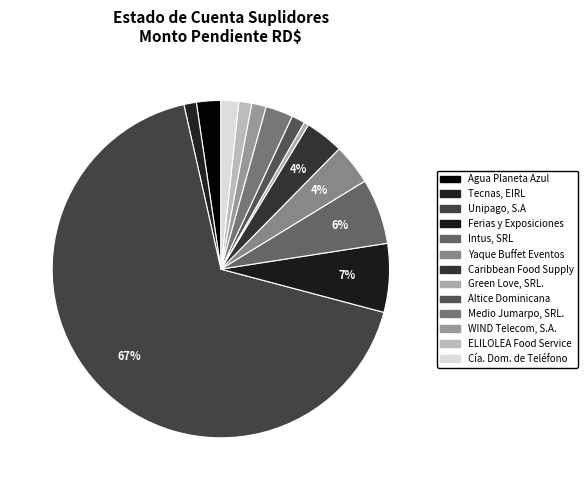

Count the number of slices in the pie.

13